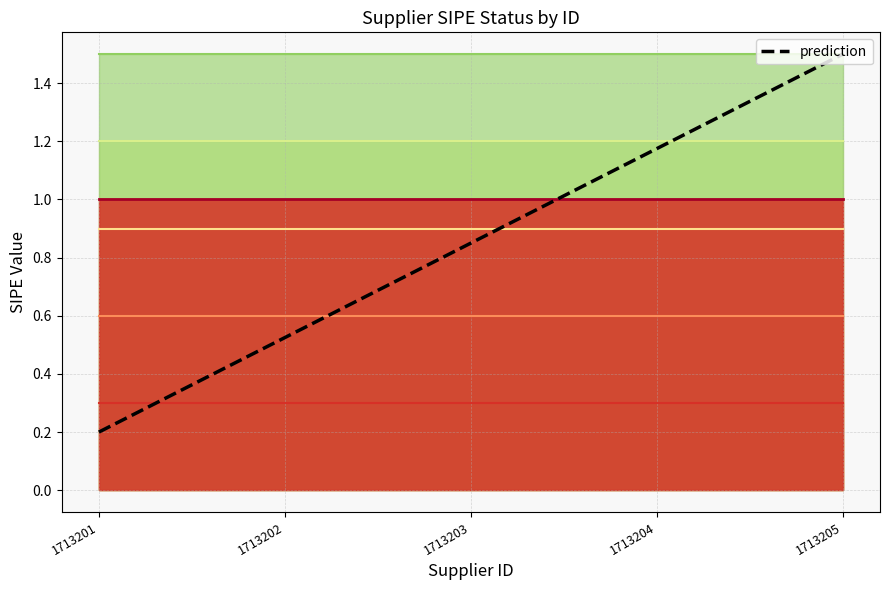

What is the greatest value displayed?

1.5